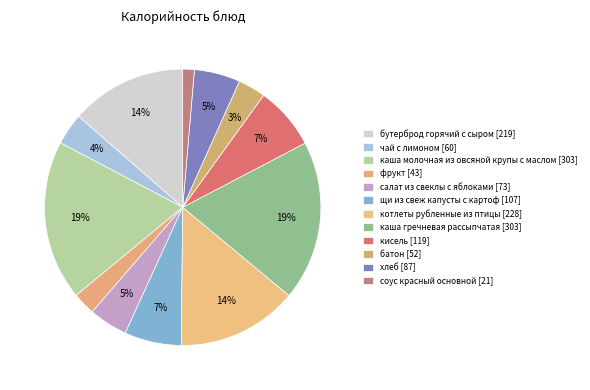

Count the number of slices in the pie.

12